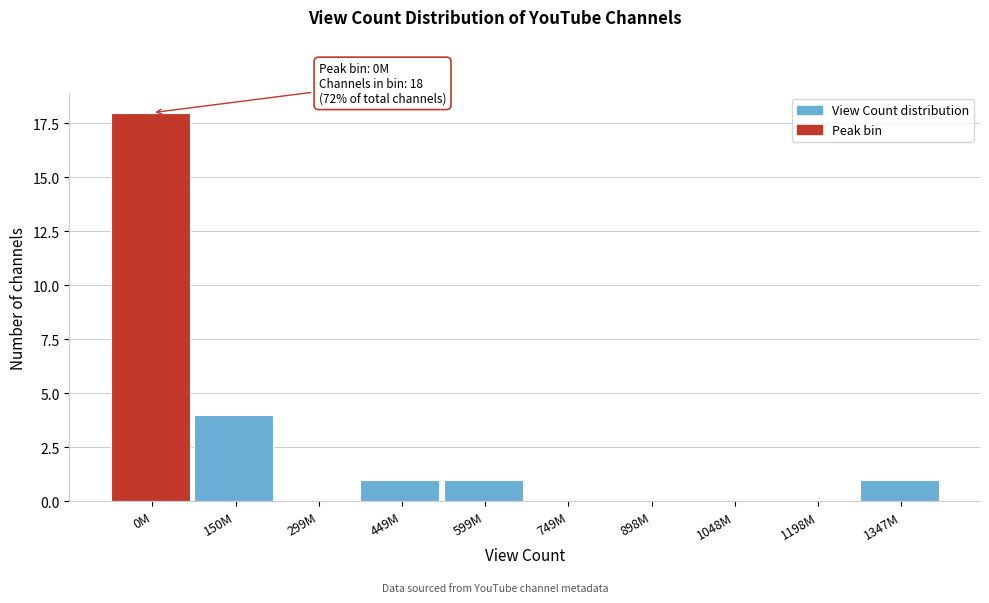

Reading left to right, transcribe all the data shown in this chart.

0M=18	150M=4	299M=0	449M=1	599M=1	749M=0	898M=0	1048M=0	1198M=0	1347M=1